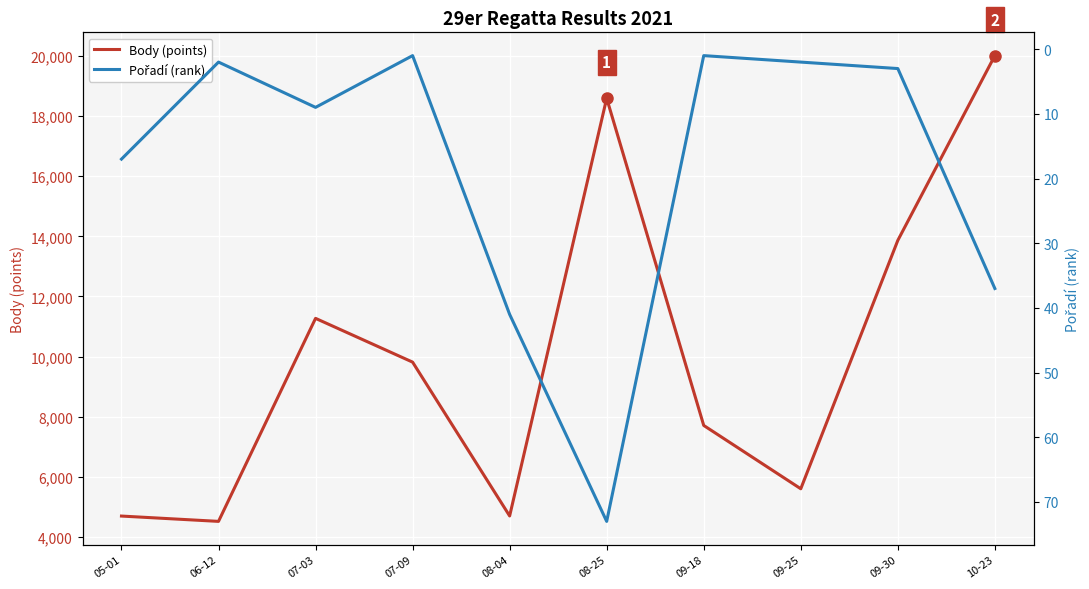

Reading left to right, extract all data points from this chart.

Body (points): 05-01=4692	06-12=4515	07-03=11270	07-09=9814	08-04=4696	08-25=18592	09-18=7707	09-25=5600	09-30=13864	10-23=20012
Pořadí (rank): 05-01=17	06-12=2	07-03=9	07-09=1	08-04=41	08-25=73	09-18=1	09-25=2	09-30=3	10-23=37